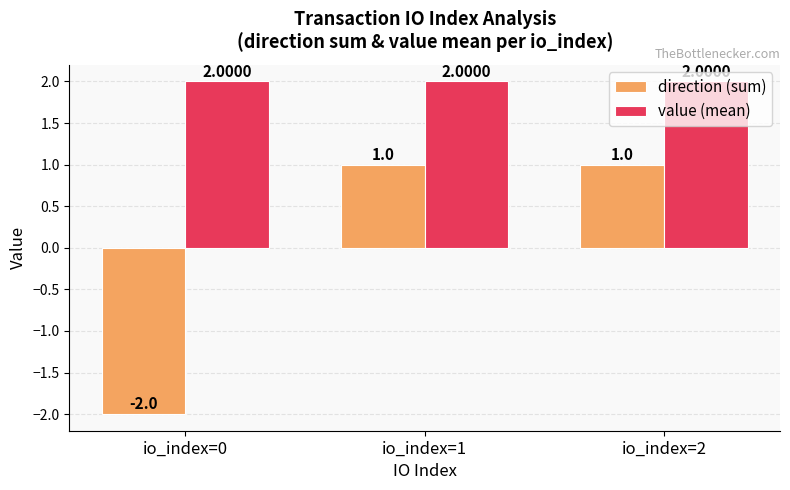

How many data points in direction (sum) are less than 1?

1